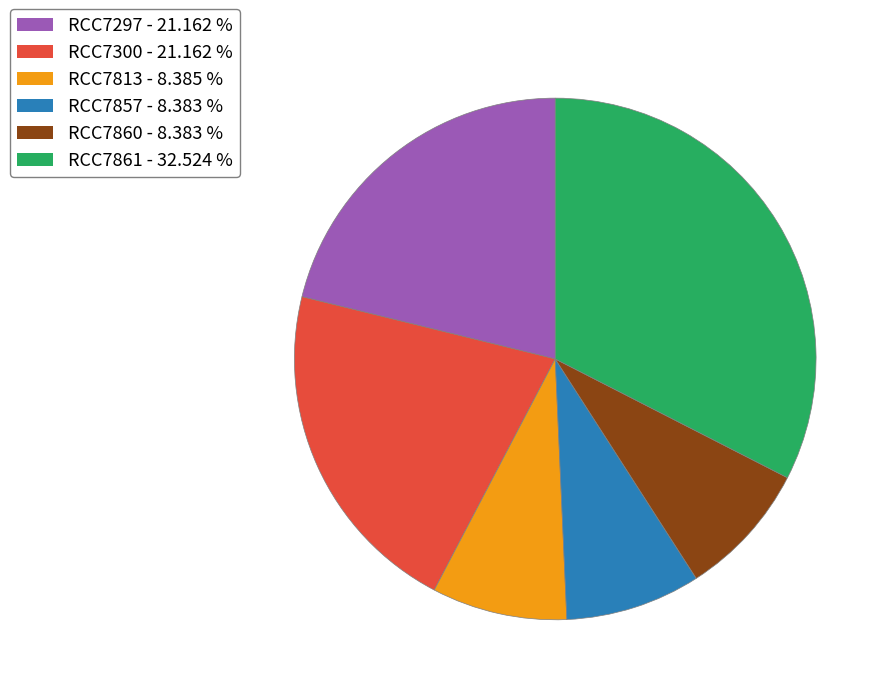

Does any single category account for the majority?

No